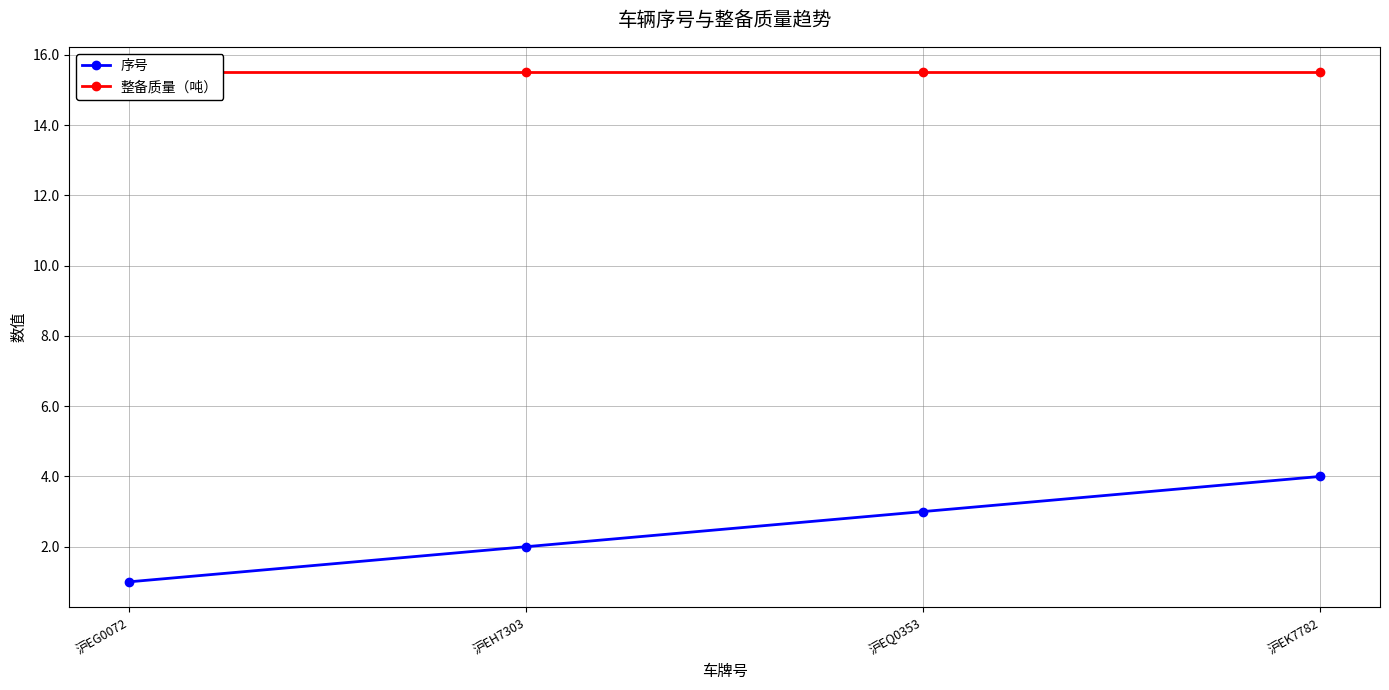

What is the difference between the second highest and minimum values in the 序号 series?

2